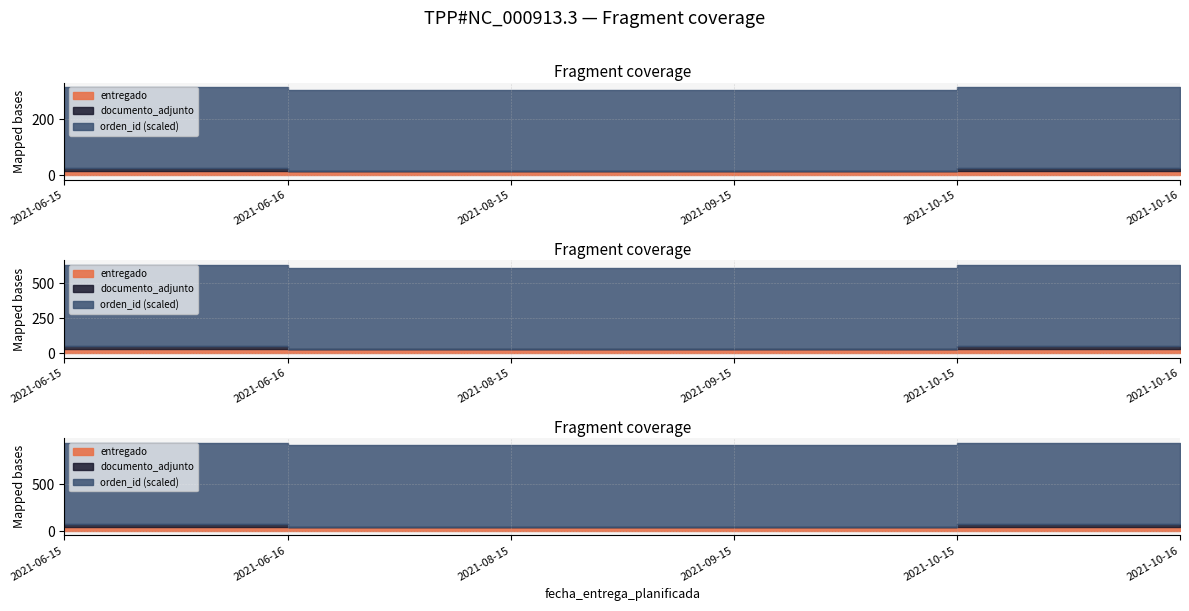

The value of documento_adjunto at 2021-10-15 is 2. True or false?

False